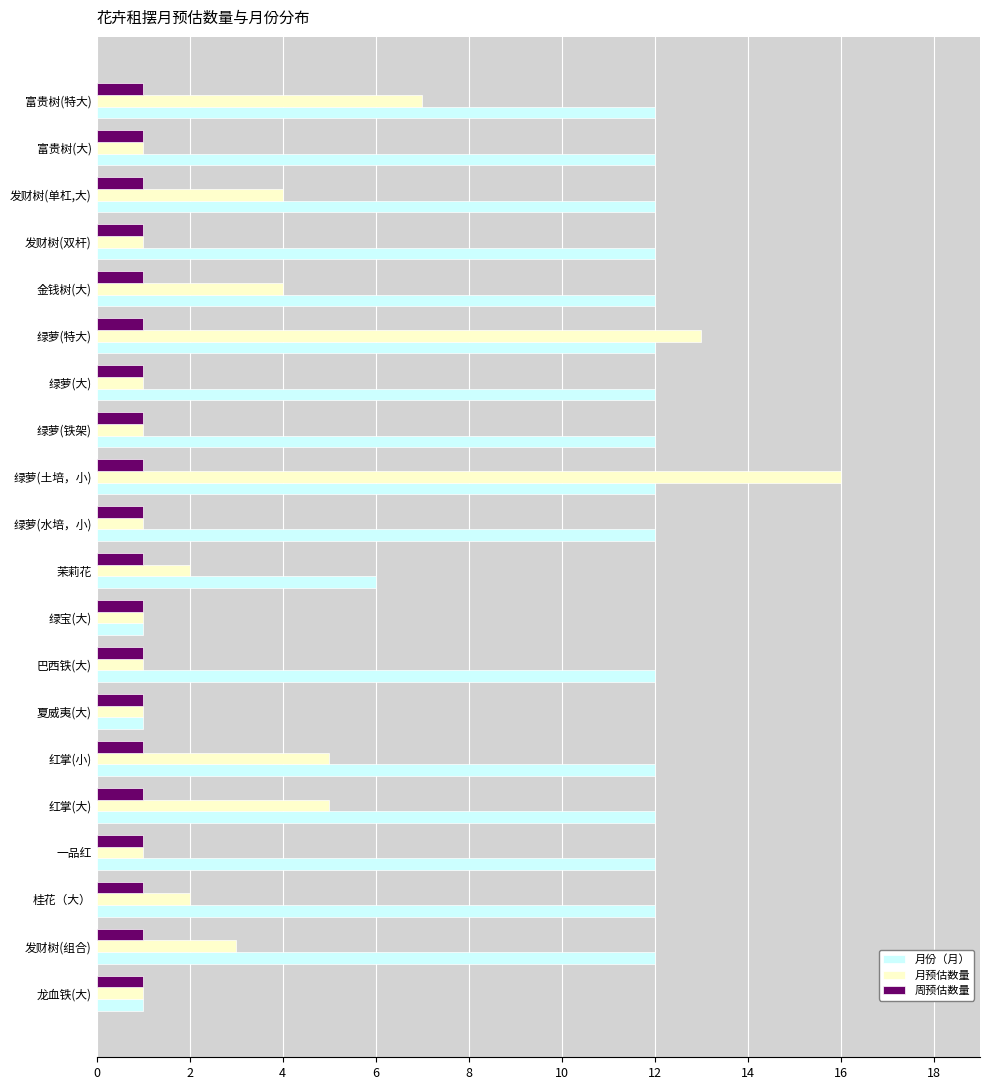

What value does the 月份（月） series have at 一品红?

12